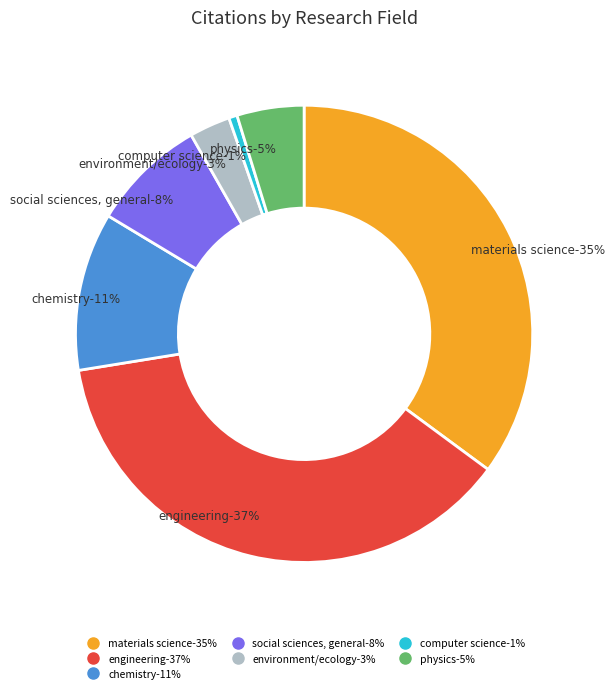

True or false: SOCIAL SCIENCES, GENERAL accounts for 8% of the total.

True